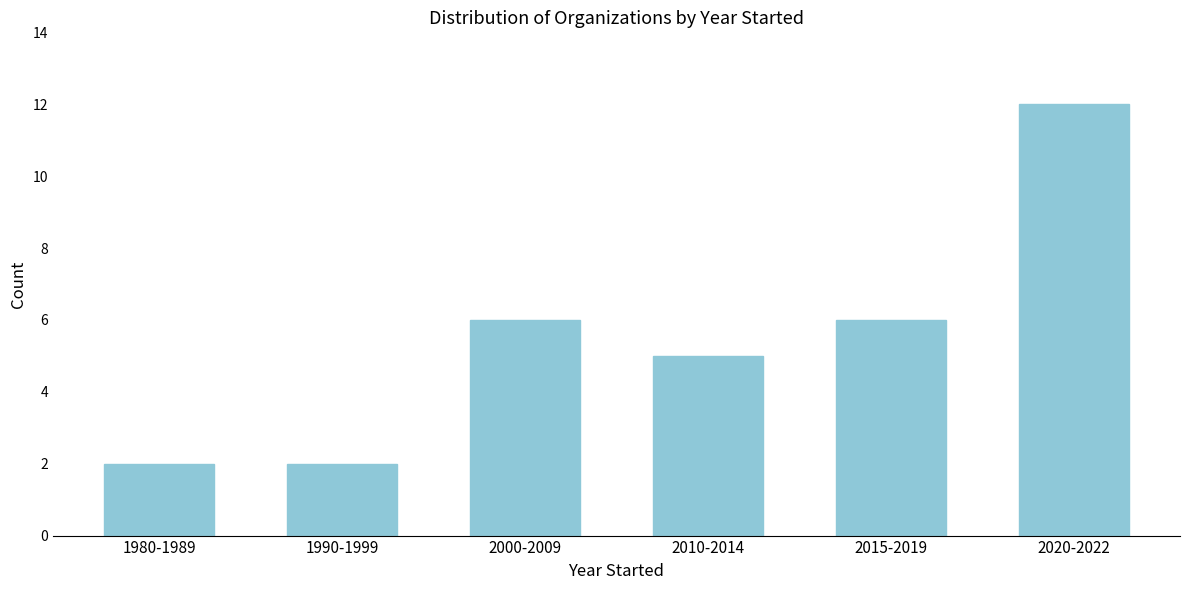

Reading left to right, transcribe all the data shown in this chart.

1980-1989=2	1990-1999=2	2000-2009=6	2010-2014=5	2015-2019=6	2020-2022=12